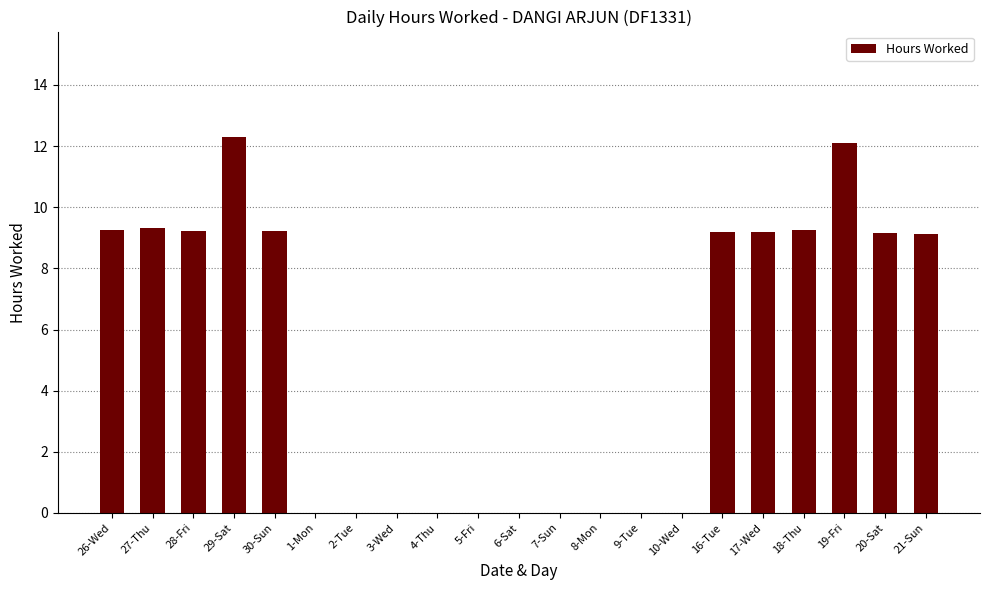

What is the change in value from 26-Wed to 20-Sat?

-0.1